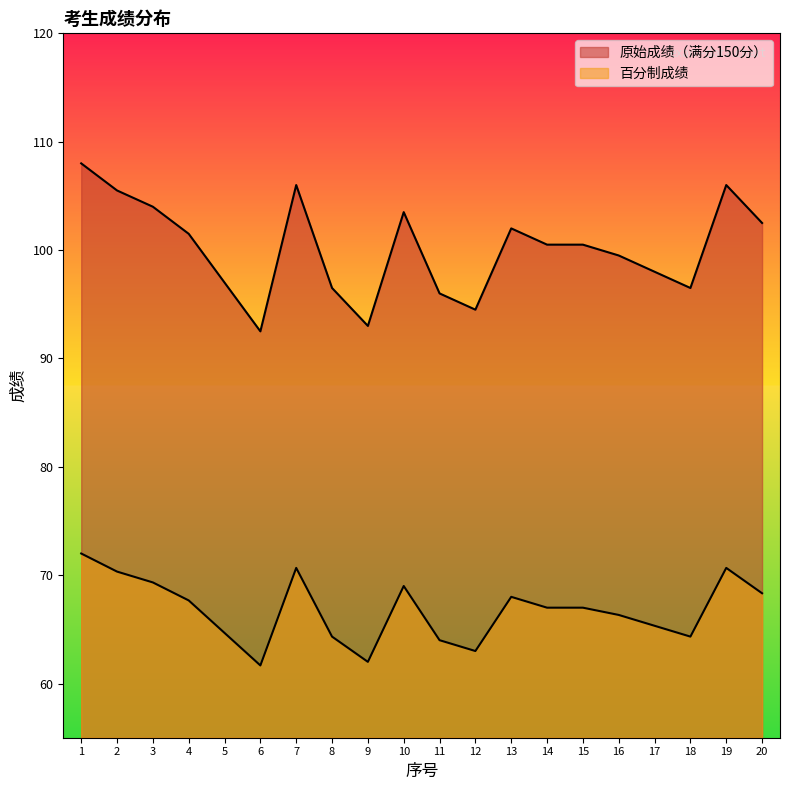

True or false: 原始成绩（满分150分） has more than 0 points higher than both neighbors.

True